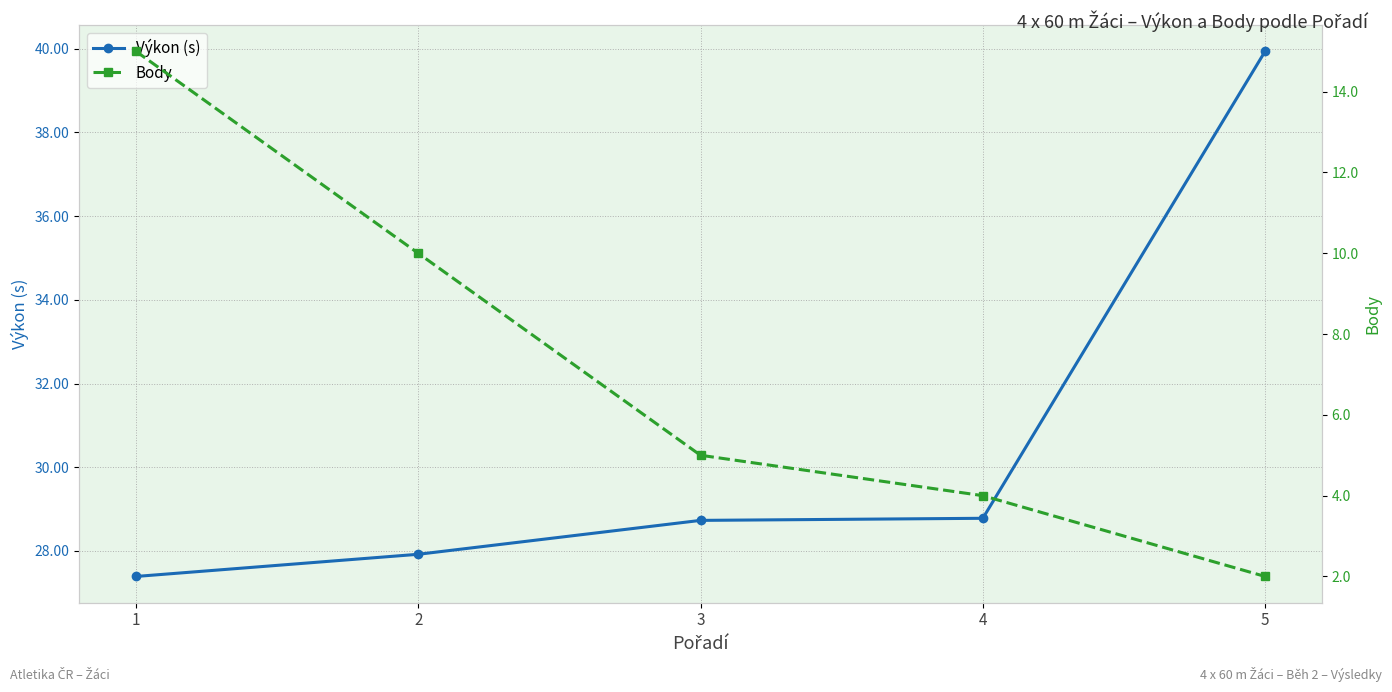

Reading right to left, list all the values displayed in this chart.

Výkon (s): 39.9	28.8	28.7	27.9	27.4
Body: 2.0	4.0	5.0	10.0	15.0